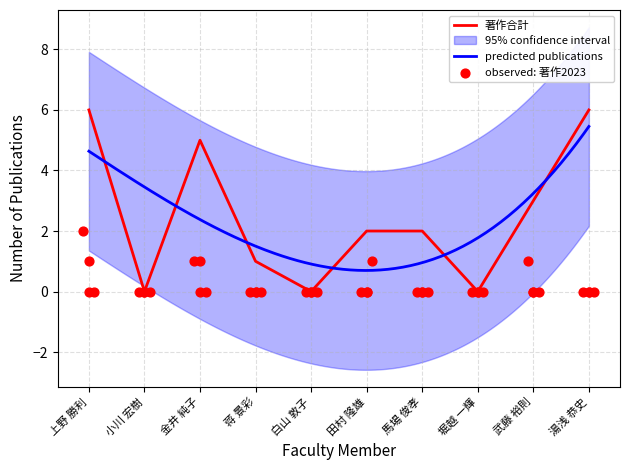

Which series has the widest spread of Y values?

著作合計